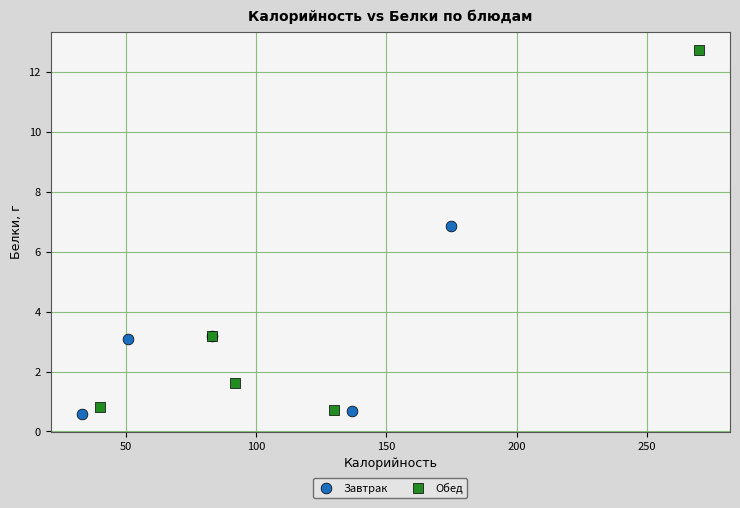

Which series has the widest spread of Y values?

Обед